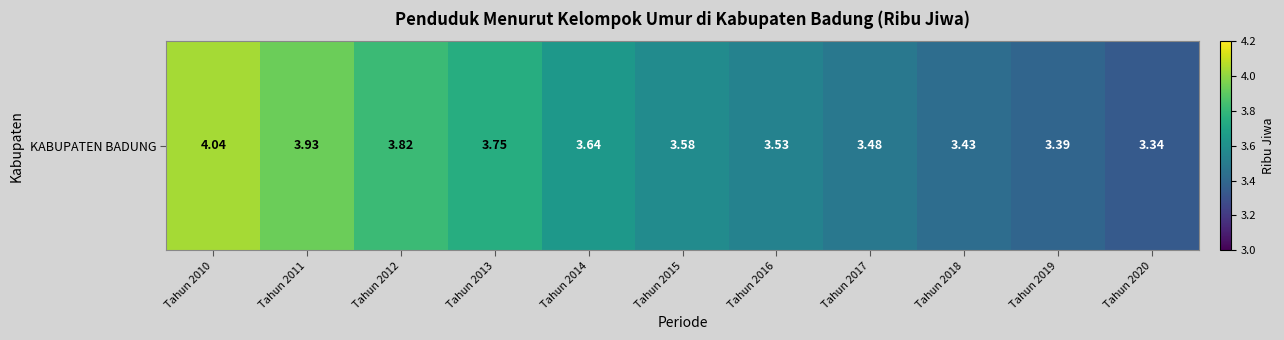

Which label corresponds to the largest value in the chart?

Tahun 2010